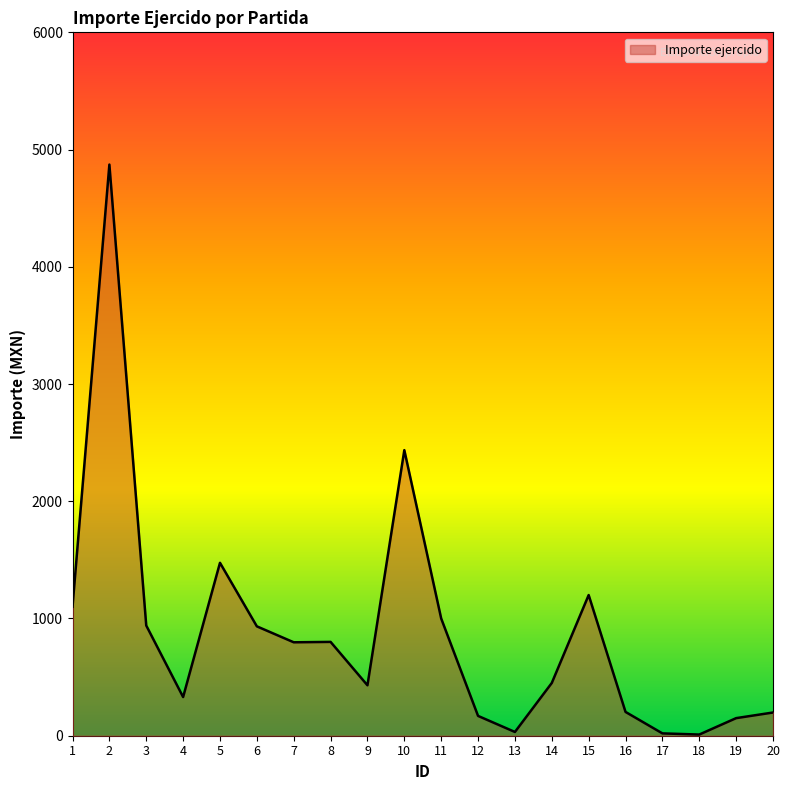

Where does the data first go above 797?

1